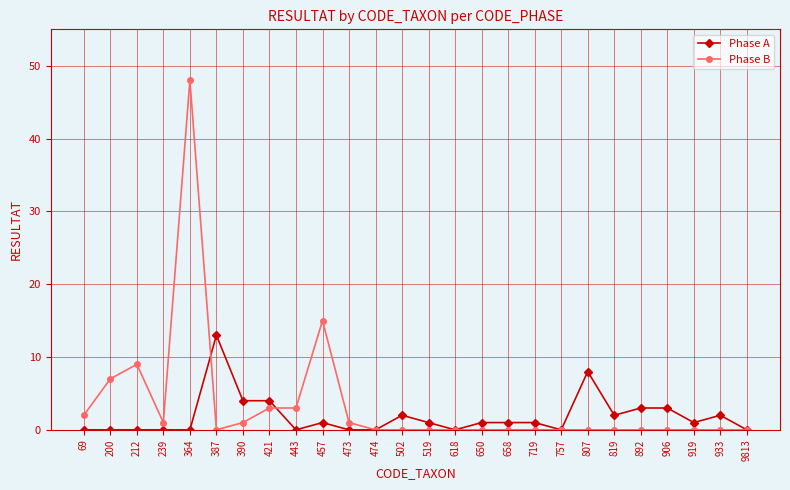

At which category does Phase B reach its first local valley?

239